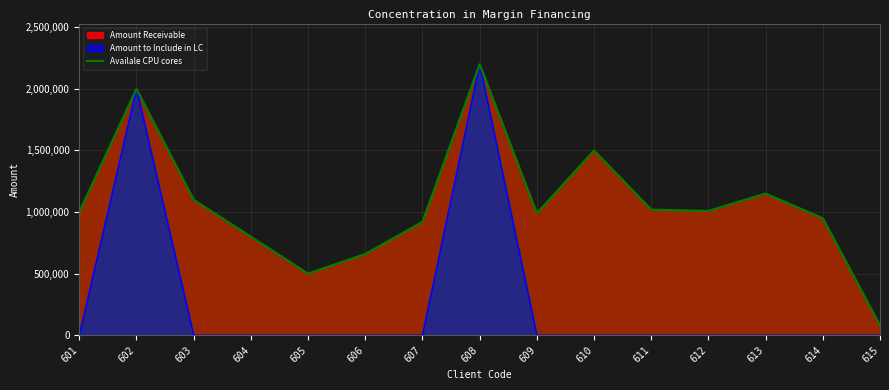

What is the ratio of the value at 601 to the value at 609?

1.0